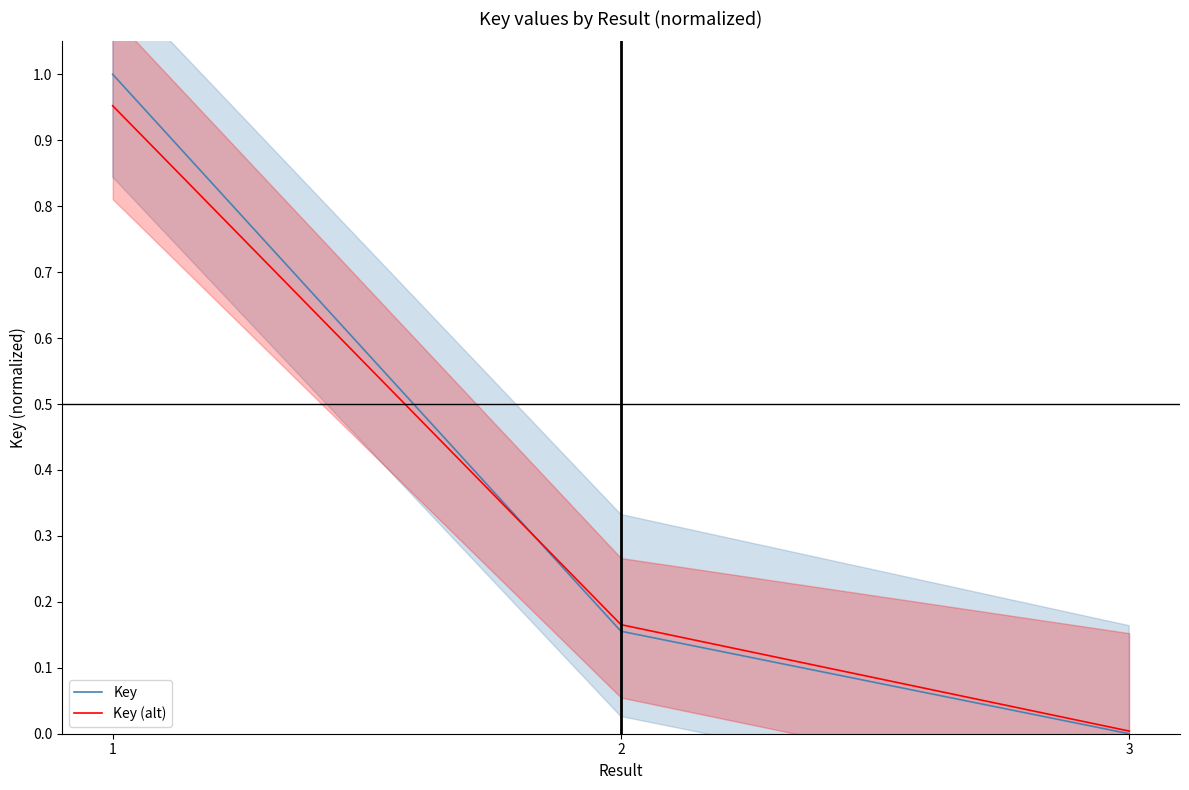

How many distinct data groups are displayed?

2